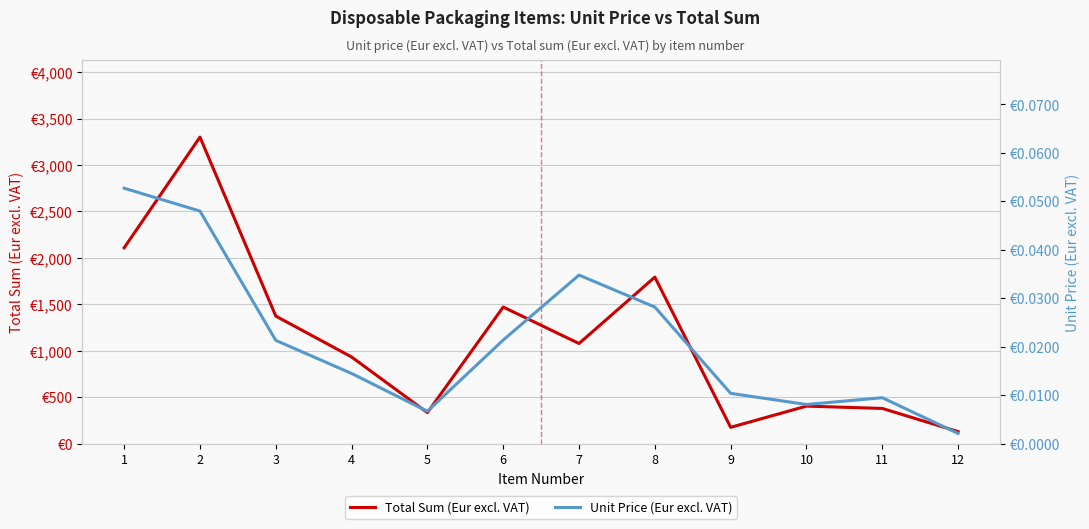

At 5, list the series in order from largest to smallest.

Total Sum (Eur excl. VAT), Unit Price (Eur excl. VAT)